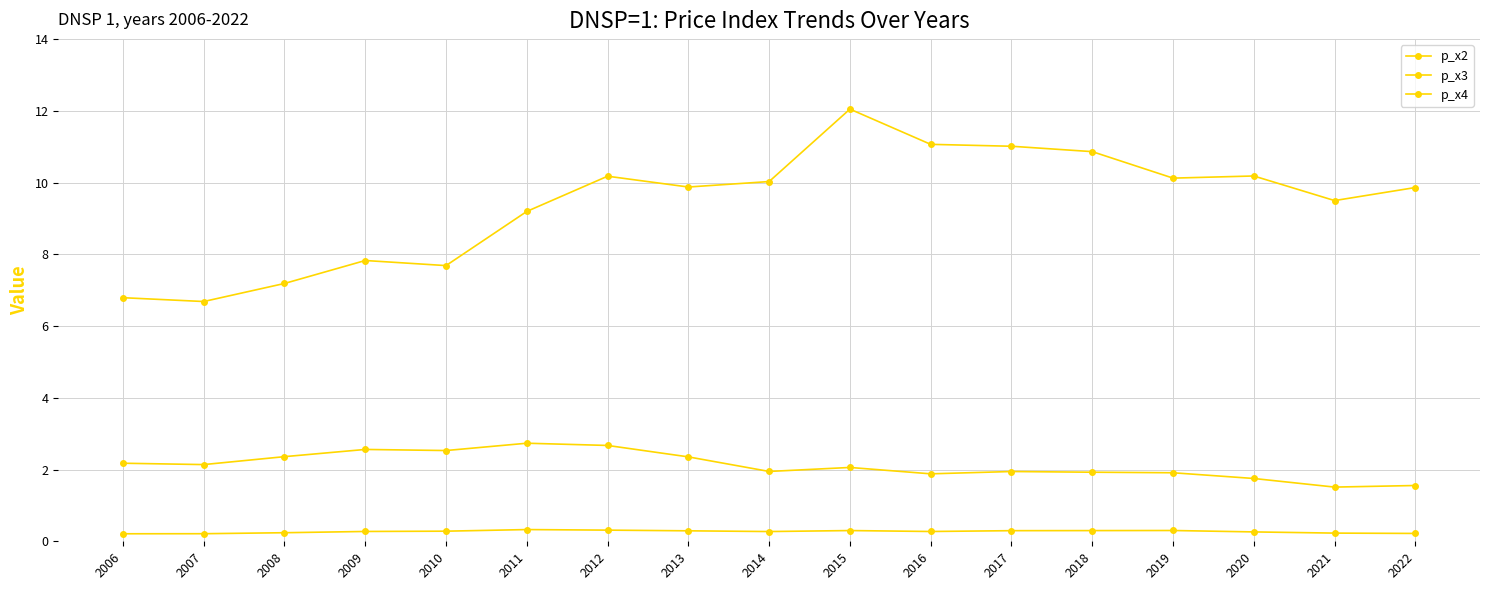

At how many categories does at least one series exceed 2?

17